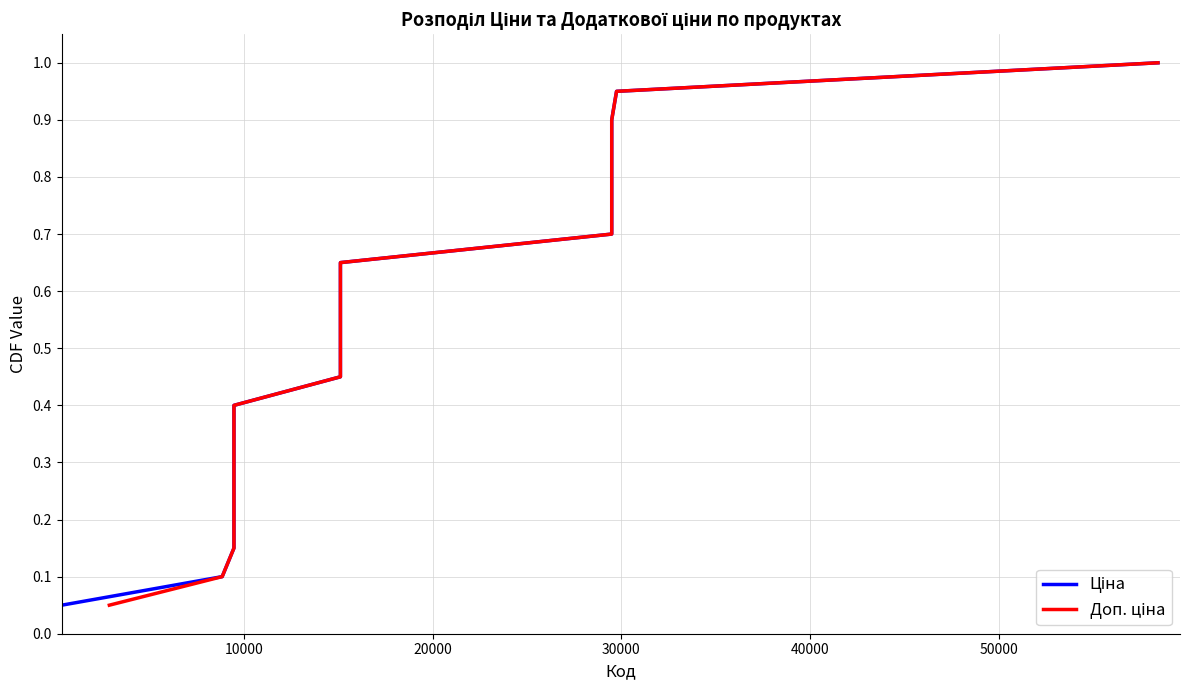

What is the sum of all Доп. ціна values?

10.5